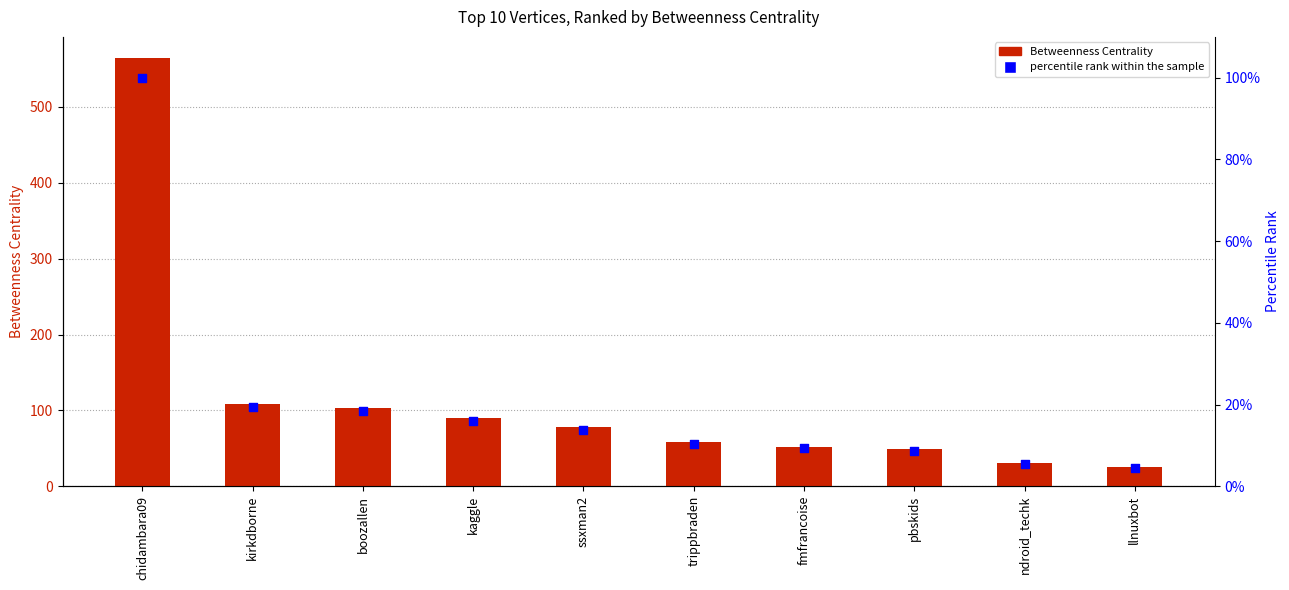

Is the value of Betweenness Centrality at llnuxbot greater than the value of percentile rank within the sample at kaggle?

Yes